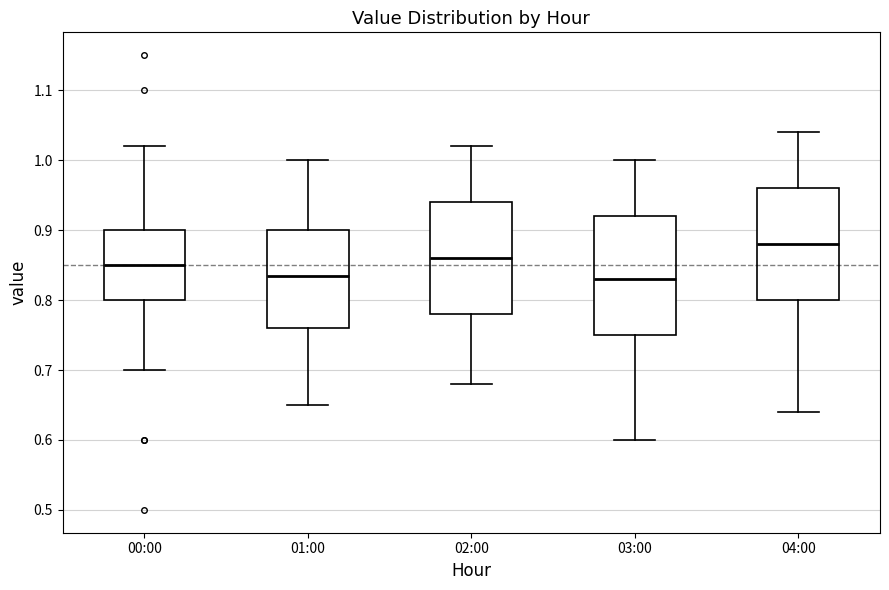

Which box is the tallest, from its lower edge to its upper edge?

03:00